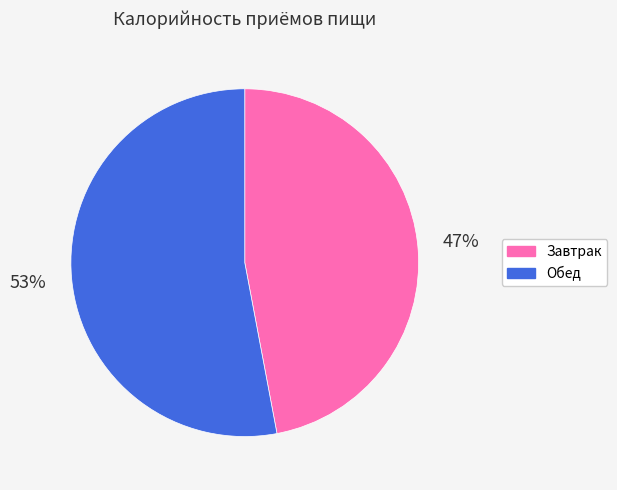

Which category has the smallest portion of the pie?

Завтрак